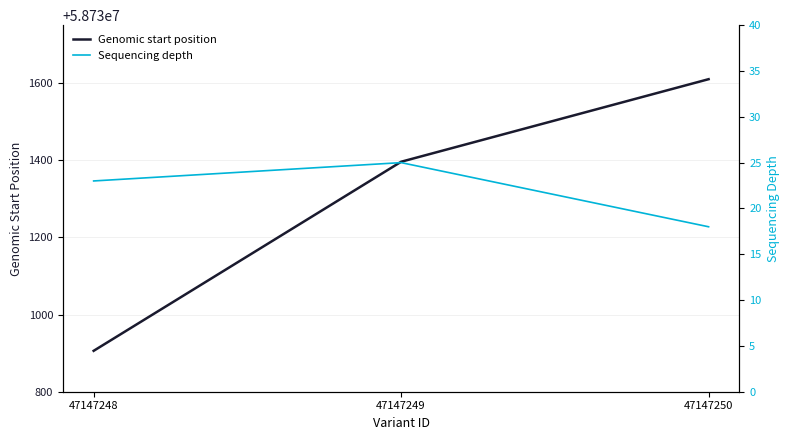

What is the total value across all series at 47147250?

58731628